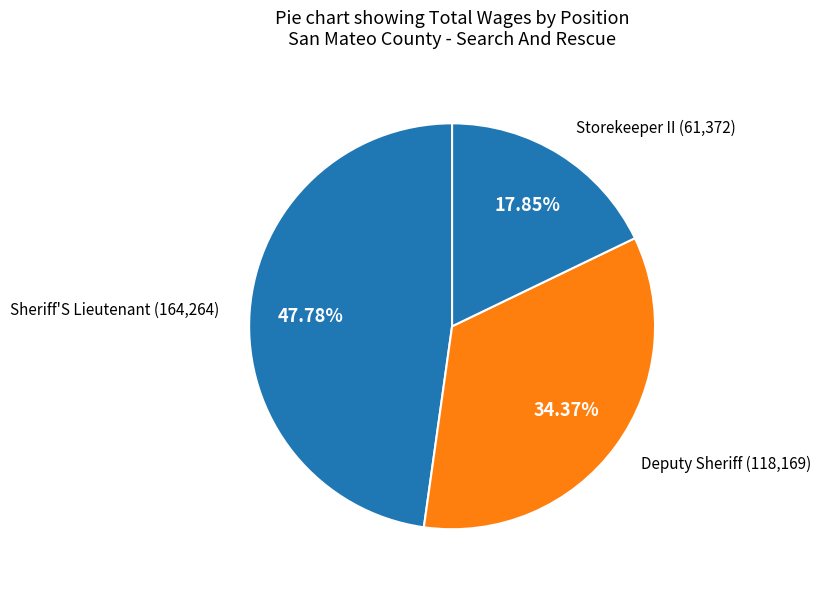

Is there any slice that represents more than half of the pie?

No